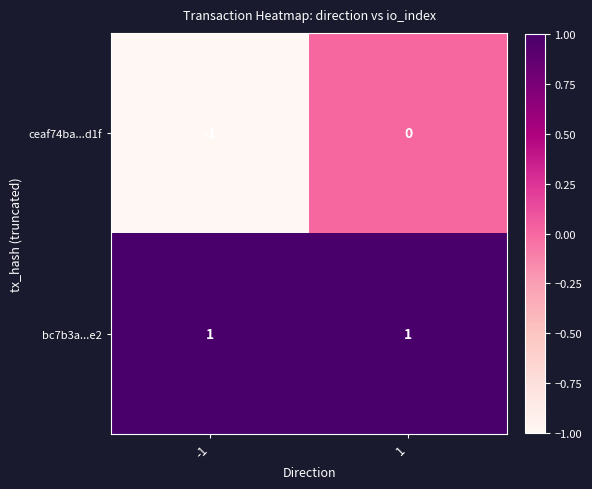

Which series has the largest total across all categories?

bc7b3a...e2